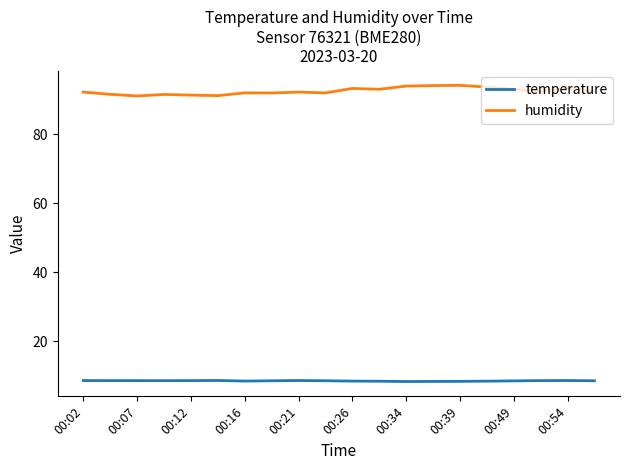

Which series has the largest total across all categories?

humidity